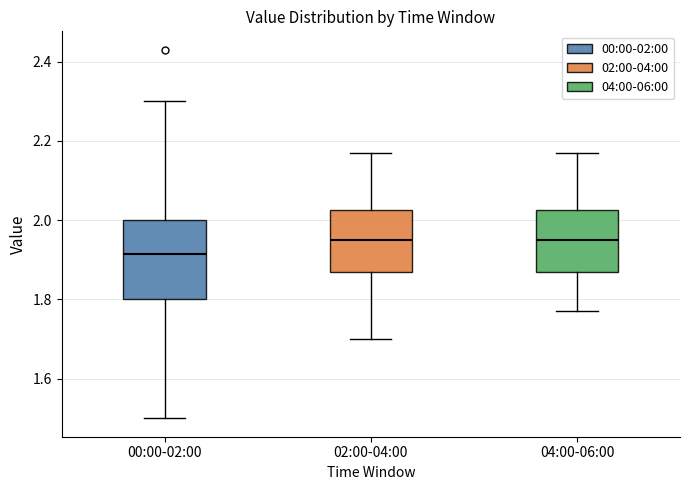

Comparing the boxes themselves (not the whiskers), which one is the tallest?

00:00-02:00